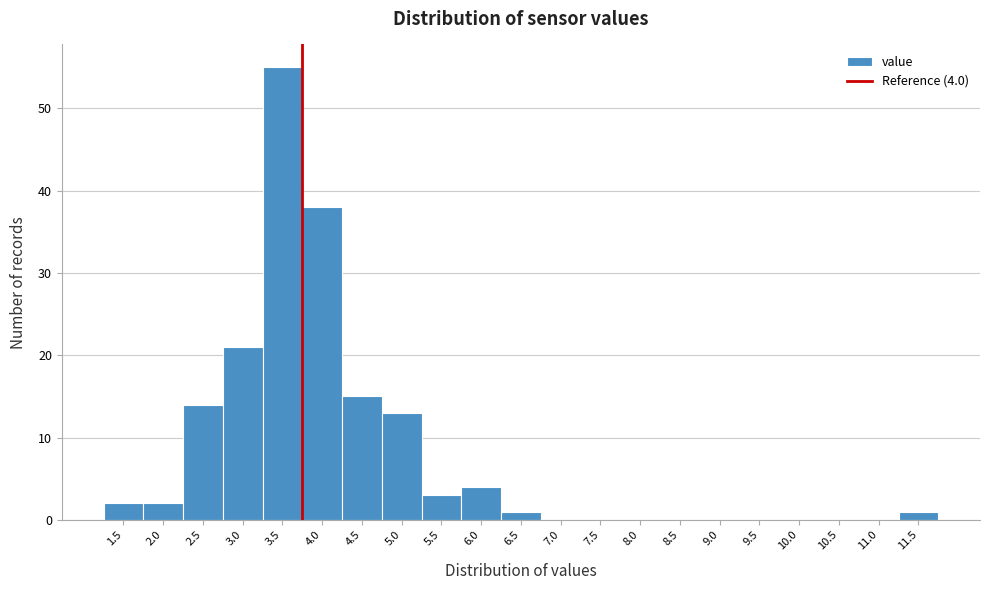

Reading left to right, extract all data points from this chart.

1.5=2	2.0=2	2.5=14	3.0=21	3.5=55	4.0=38	4.5=15	5.0=13	5.5=3	6.0=4	6.5=1	7.0=0	7.5=0	8.0=0	8.5=0	9.0=0	9.5=0	10.0=0	10.5=0	11.0=0	11.5=1